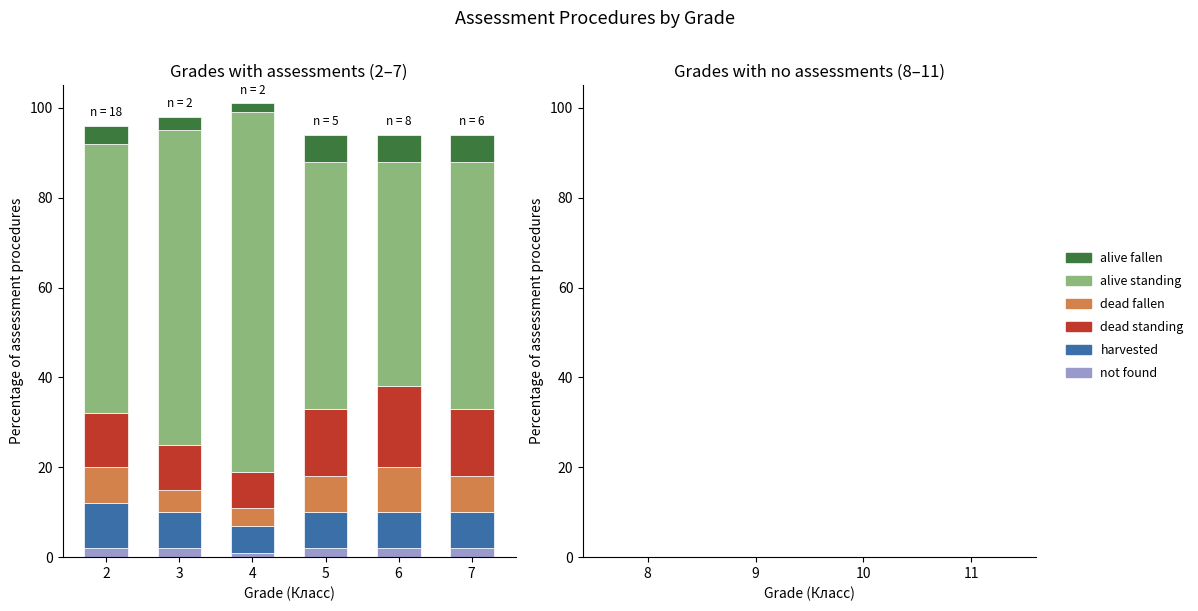

How many bars are there in total?

6